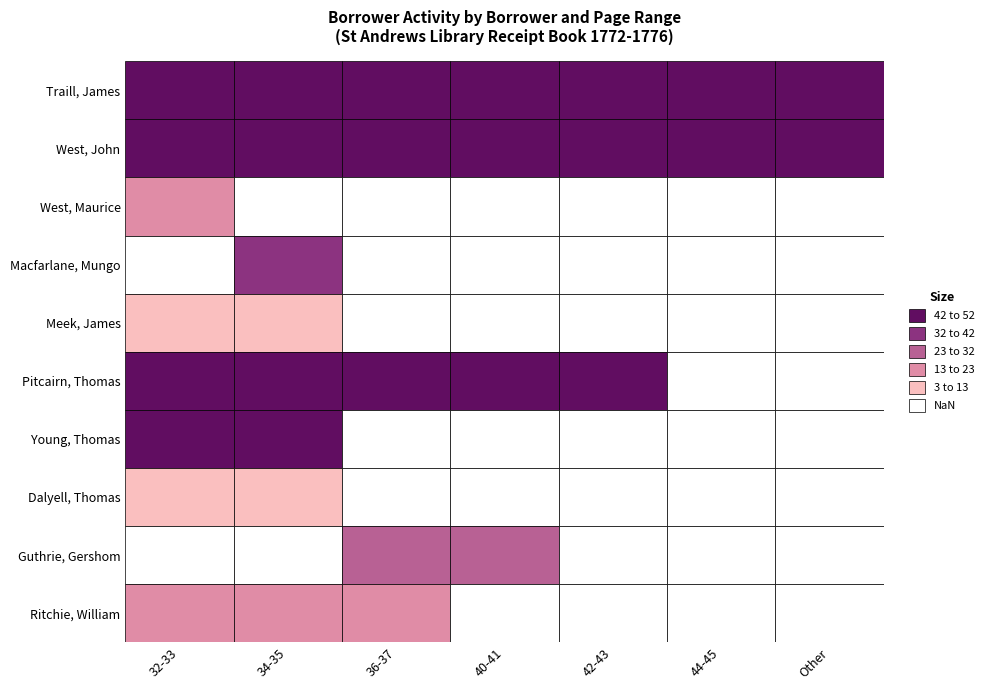

Rank the series at 4 from lowest to highest value.

West, Maurice, Macfarlane, Mungo, Meek, James, Young, Thomas, Dalyell, Thomas, Guthrie, Gershom, Ritchie, William, Pitcairn, Thomas, Traill, James, West, John